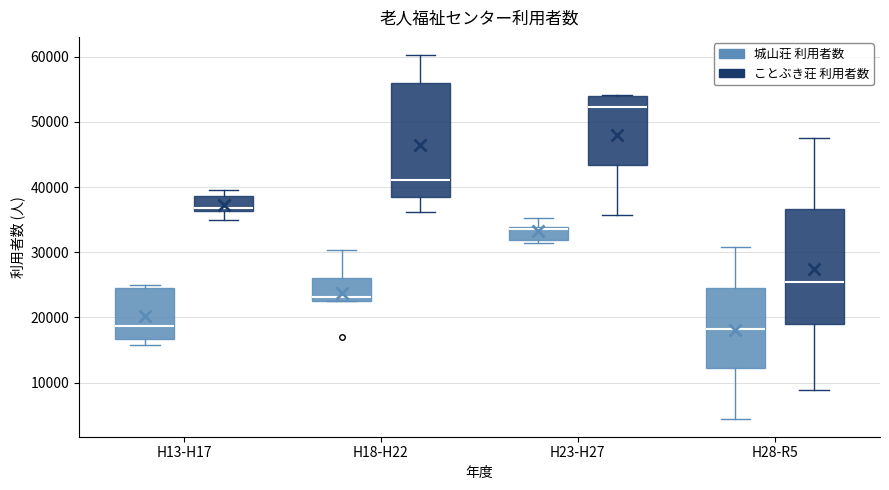

Where is the lower edge of the box for H13-H17 (ことぶき荘 利用者数) on the y-axis? The values are not printed on the chart, so give them approximately, as read against the axis.

36000